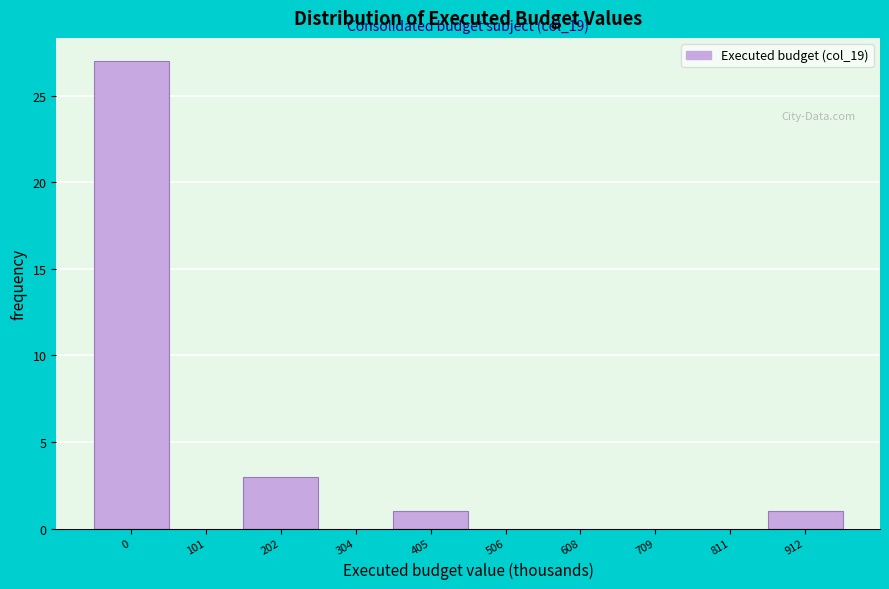

Reading left to right, transcribe all the data shown in this chart.

0=27	101=0	202=3	304=0	405=1	506=0	608=0	709=0	811=0	912=1